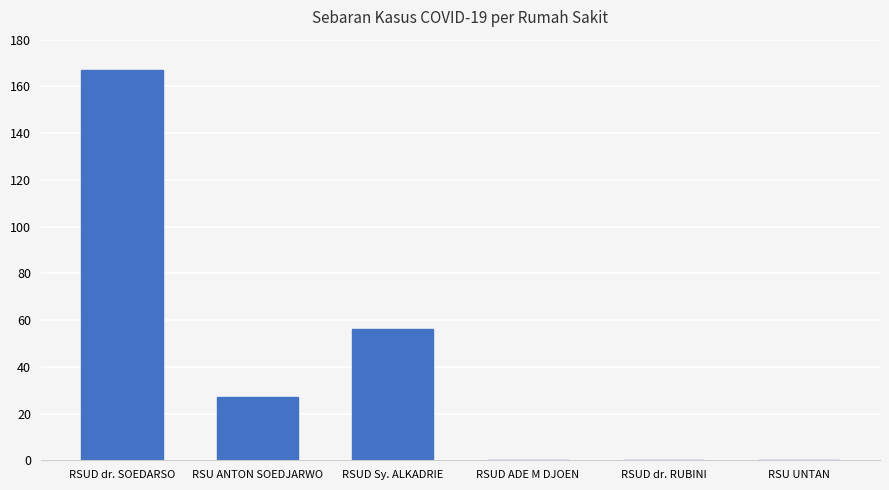

True or false: the data shows 79 at RSUD dr. SOEDARSO.

False